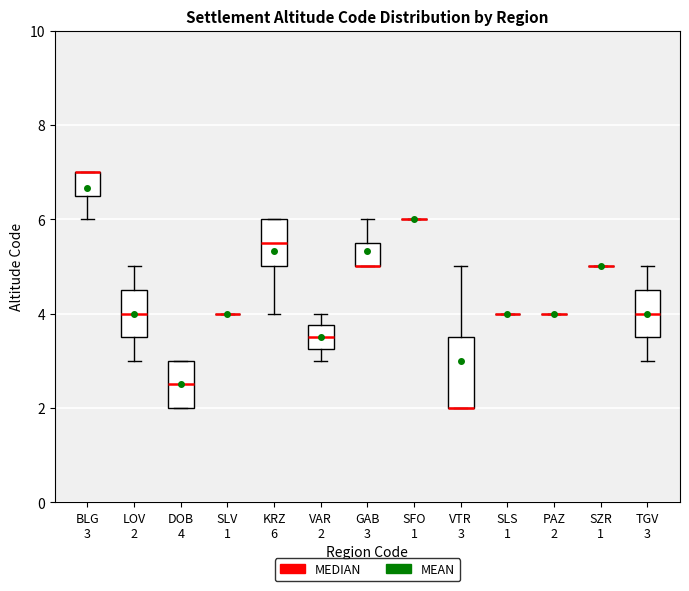

Reading left to right, read every box against the y-axis: the position of its median line, the range the box covers, and the ends of its whiskers. The values are not printed on the chart, so give them approximately, as read against the axis.

BLG 3: median 7.0 (drawn on the box's upper edge), box 6.6 to 7.0, whiskers 6.0 to 7.0
LOV 2: median 4.0, box 3.6 to 4.6, whiskers 3.0 to 5.0
DOB 4: median 2.6, box 2.0 to 3.0, whiskers 2.0 to 3.0
SLV 1: box collapsed to a line at 4.0, whiskers 4.0 to 4.0
KRZ 6: median 5.6, box 5.0 to 6.0, whiskers 4.0 to 6.0
VAR 2: median 3.6, box 3.2 to 3.8, whiskers 3.0 to 4.0
GAB 3: median 5.0 (drawn on the box's lower edge), box 5.0 to 5.6, whiskers 5.0 to 6.0
SFO 1: box collapsed to a line at 6.0, whiskers 6.0 to 6.0
VTR 3: median 2.0 (drawn on the box's lower edge), box 2.0 to 3.6, whiskers 2.0 to 5.0
SLS 1: box collapsed to a line at 4.0, whiskers 4.0 to 4.0
PAZ 2: box collapsed to a line at 4.0, whiskers 4.0 to 4.0
SZR 1: box collapsed to a line at 5.0, whiskers 5.0 to 5.0
TGV 3: median 4.0, box 3.6 to 4.6, whiskers 3.0 to 5.0